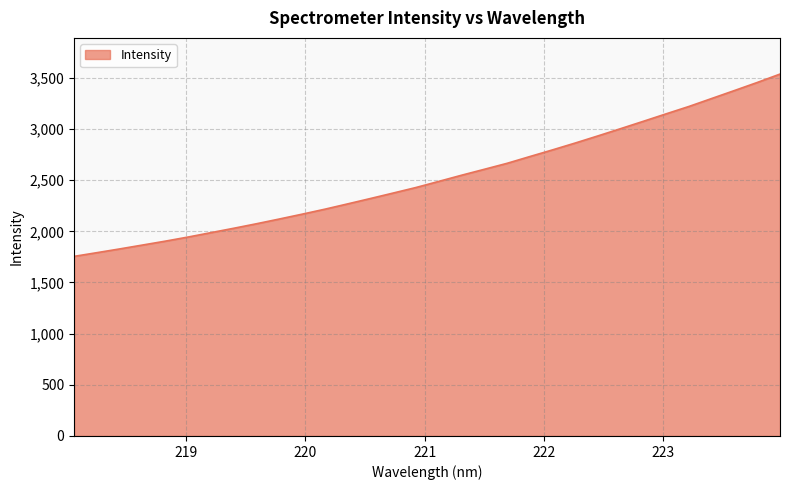

What is the greatest value displayed?

3536.3